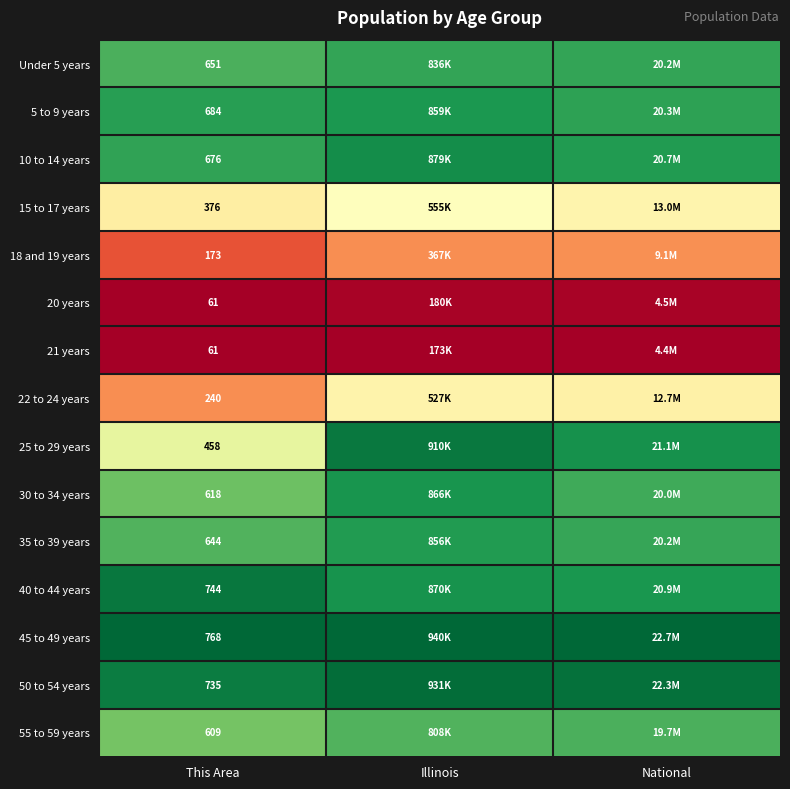

How many series are shown in this chart?

15